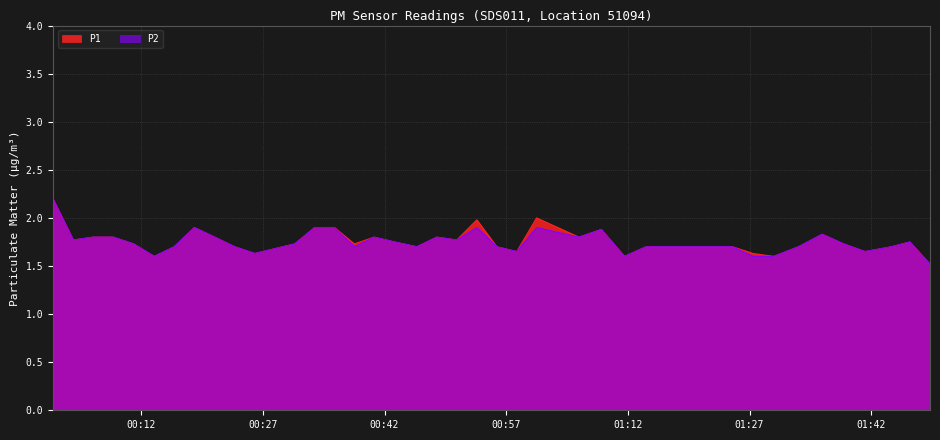

How many lines are shown in the chart?

2